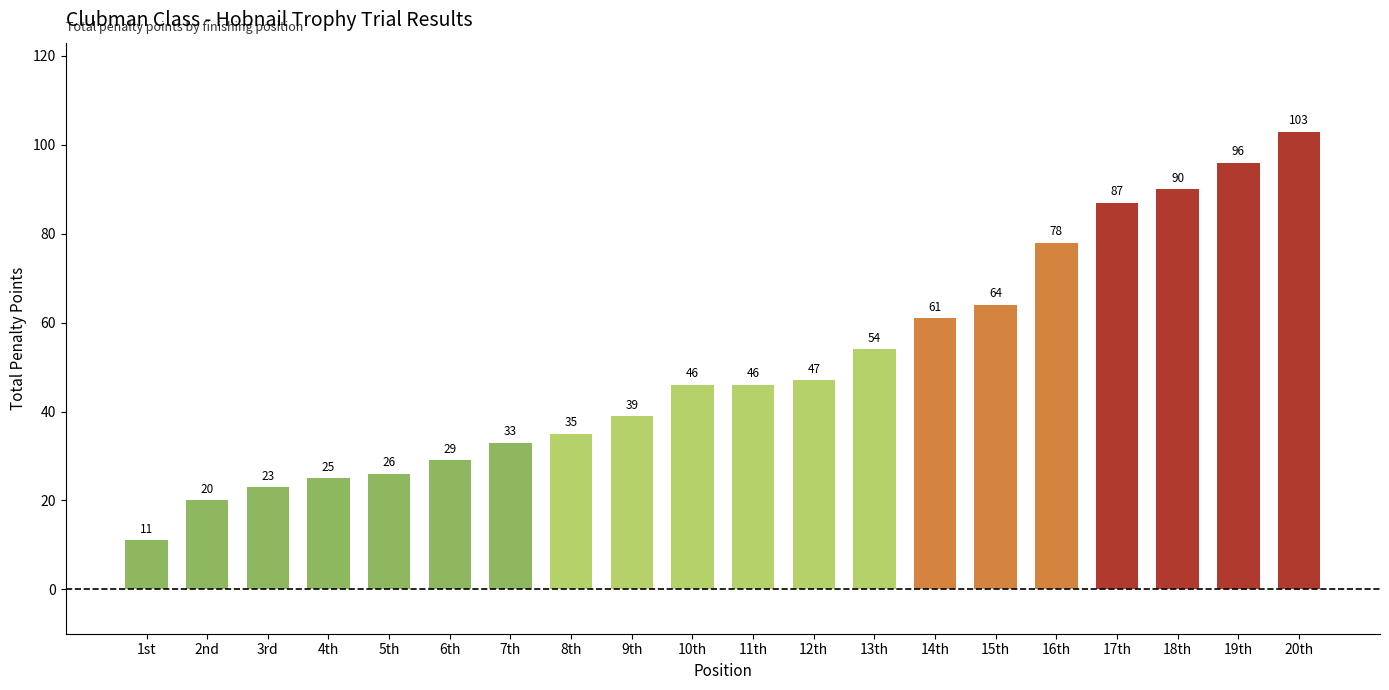

Reading right to left, extract all data points from this chart.

103	96	90	87	78	64	61	54	47	46	46	39	35	33	29	26	25	23	20	11